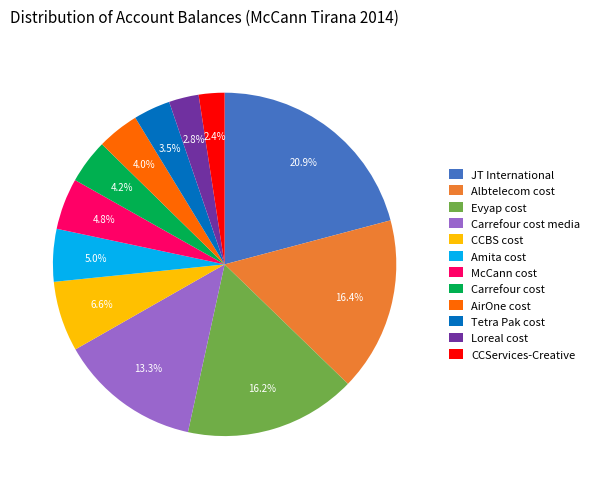

Do CCServices-Creative and CCBS cost together represent more than half of the pie?

No